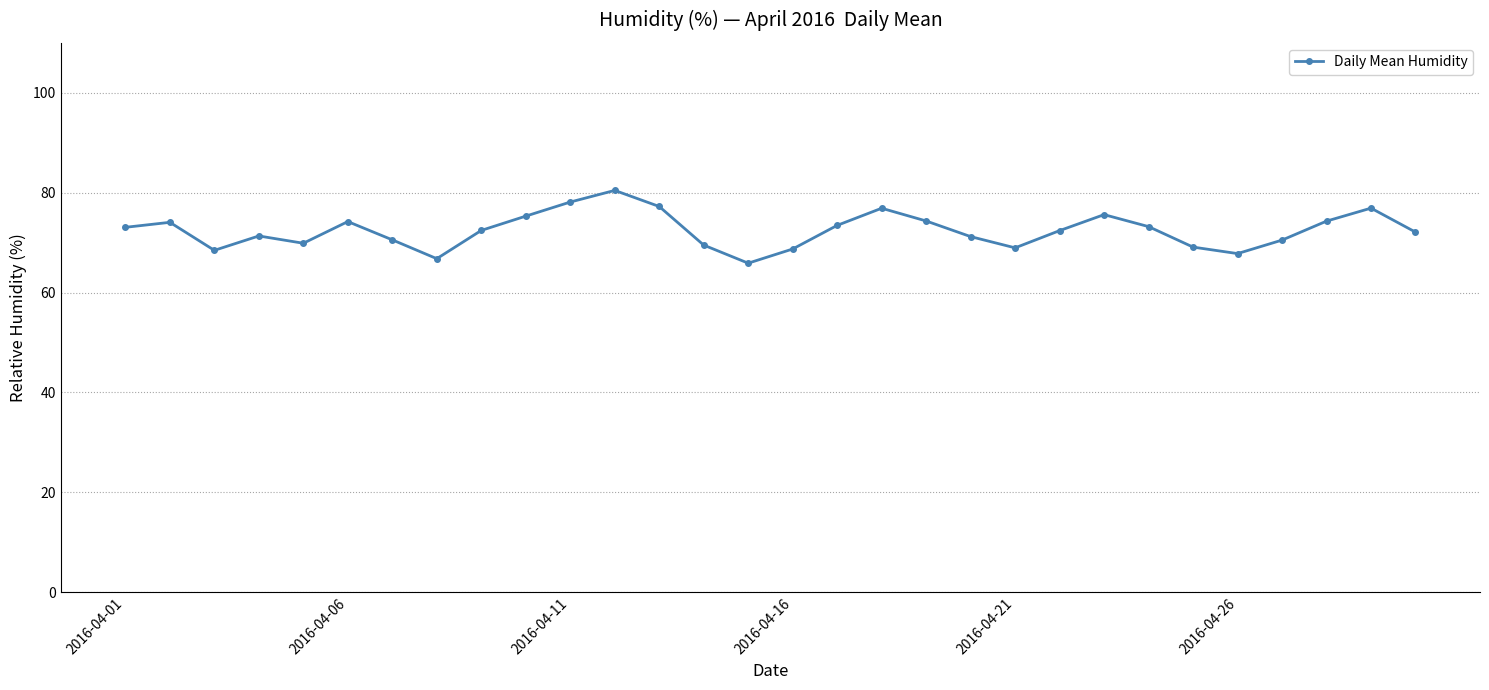

What is the average value?

72.4